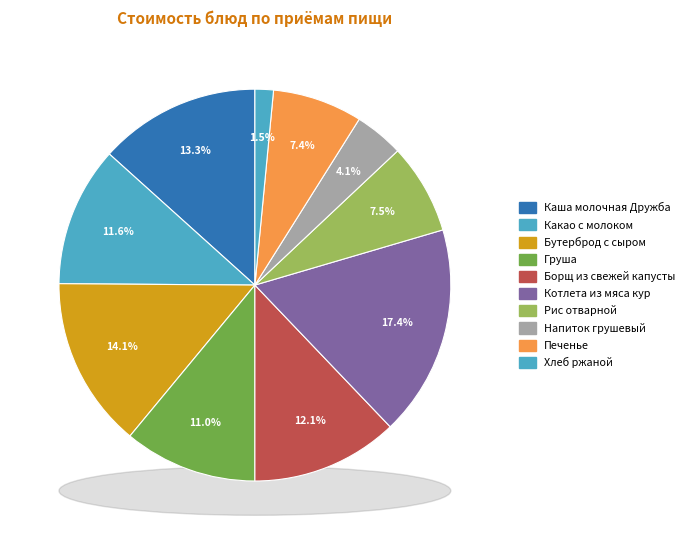

To the nearest percent, what is the average slice percentage?

10%